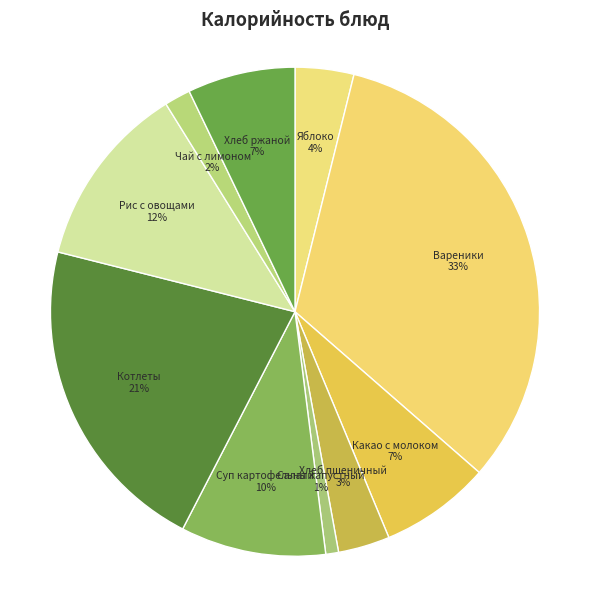

Does any single category account for the majority?

No